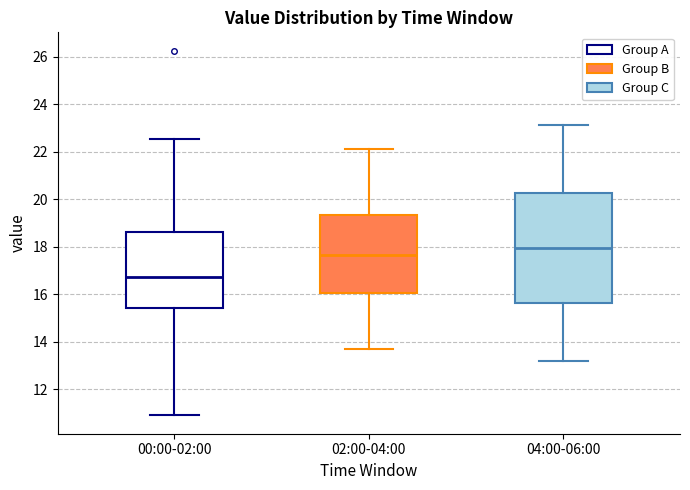

Reading left to right, read every box against the y-axis: the position of its median line, the range the box covers, and the ends of its whiskers. The values are not printed on the chart, so give them approximately, as read against the axis.

00:00-02:00: median 16.8, box 15.4 to 18.6, whiskers 11.0 to 22.6
02:00-04:00: median 17.6, box 16.0 to 19.4, whiskers 13.8 to 22.2
04:00-06:00: median 18.0, box 15.6 to 20.2, whiskers 13.2 to 23.2